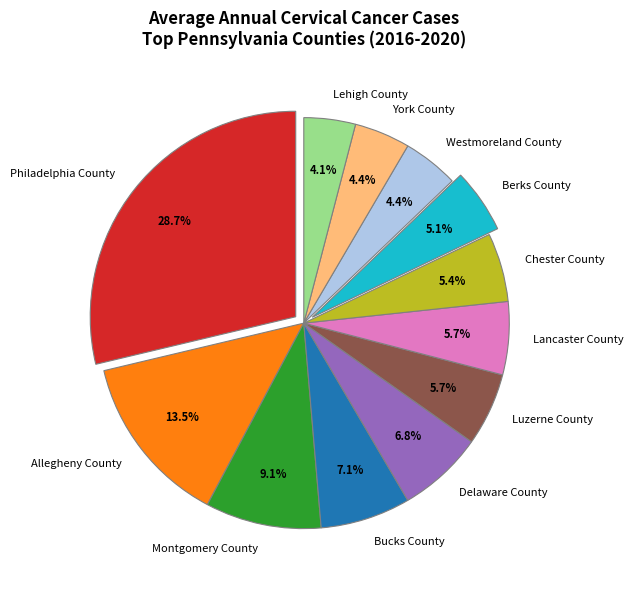

Does any single category account for the majority?

No